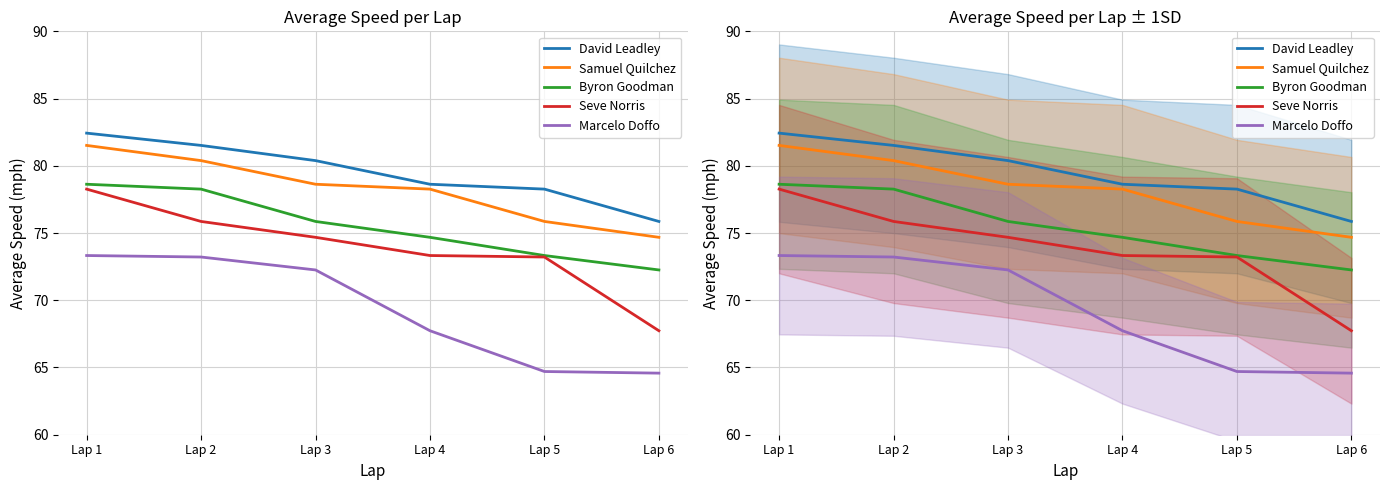

Rank the categories by |Driver|=Byron Goodman value from highest to lowest.

Lap 1, Lap 2, Lap 3, Lap 4, Lap 5, Lap 6